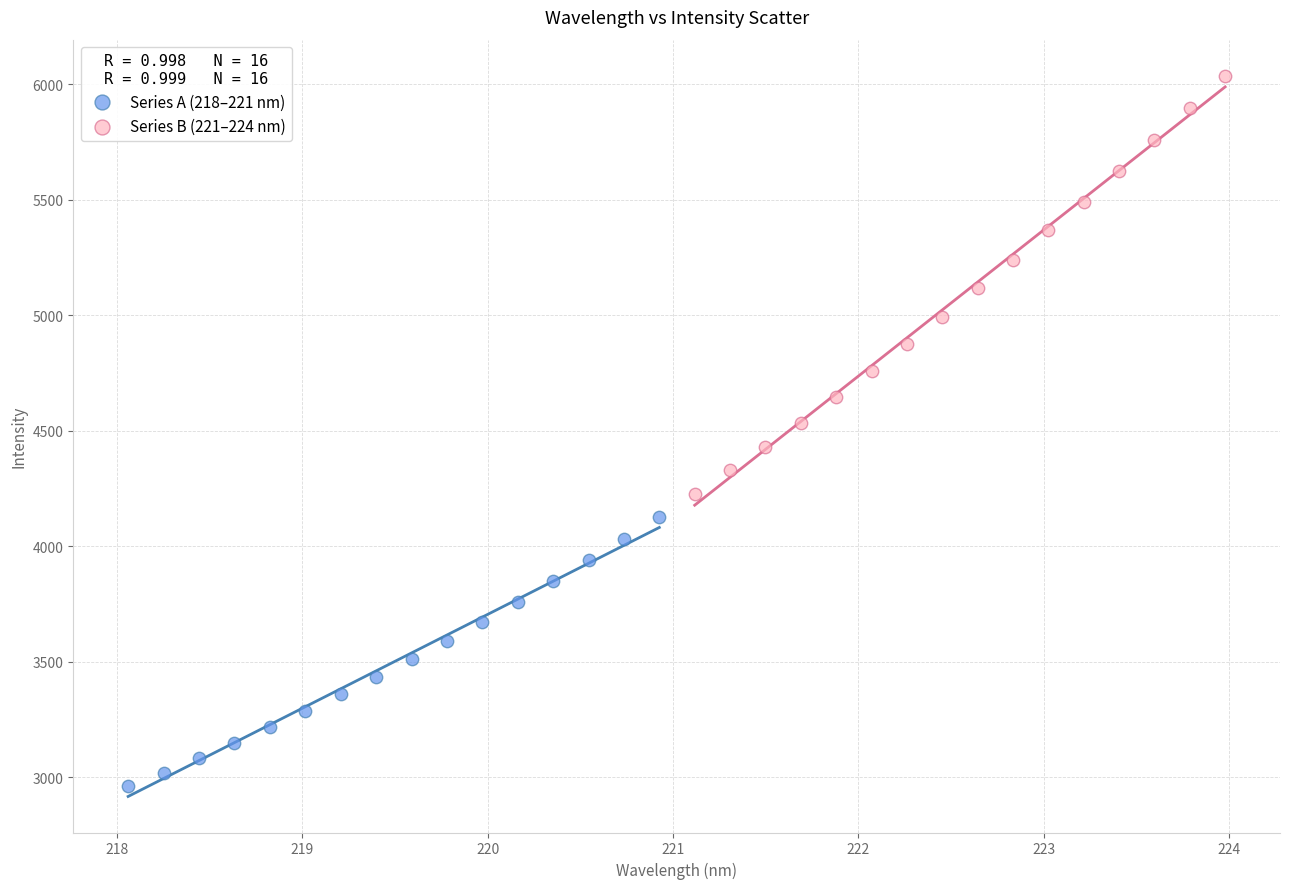

Which series contains the highest Y value?

Series B (221–224 nm)